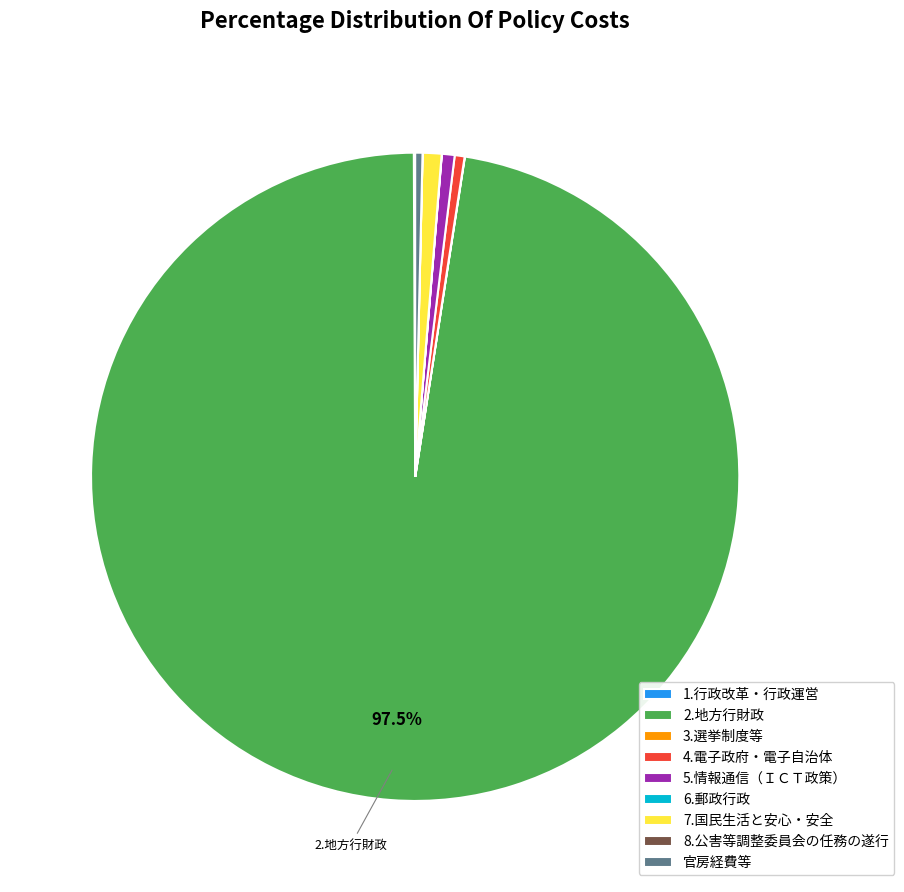

To the nearest percent, what is the combined percentage of 4.電子政府・電子自治体 and 2.地方行財政?

98%